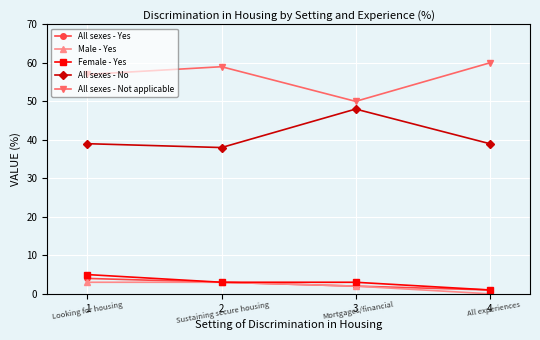

How many values in the All sexes - Yes series are below 3?

2